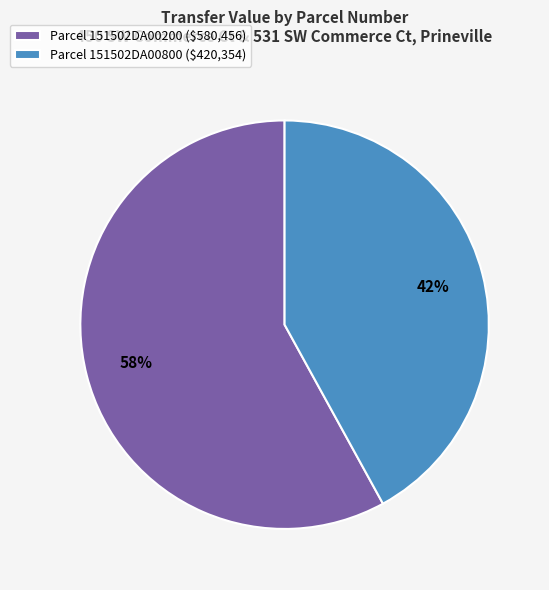

Which slice is the largest?

Parcel 151502DA00200 ($580,456)